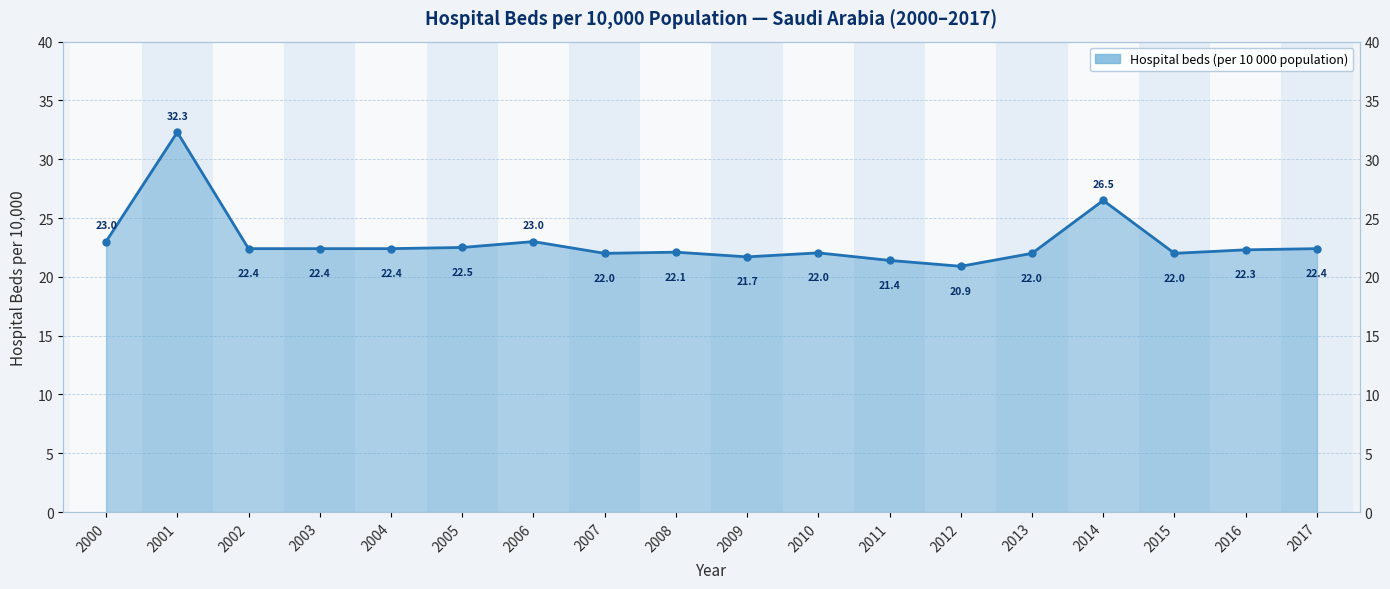

Which category has the highest value across all series?

2001